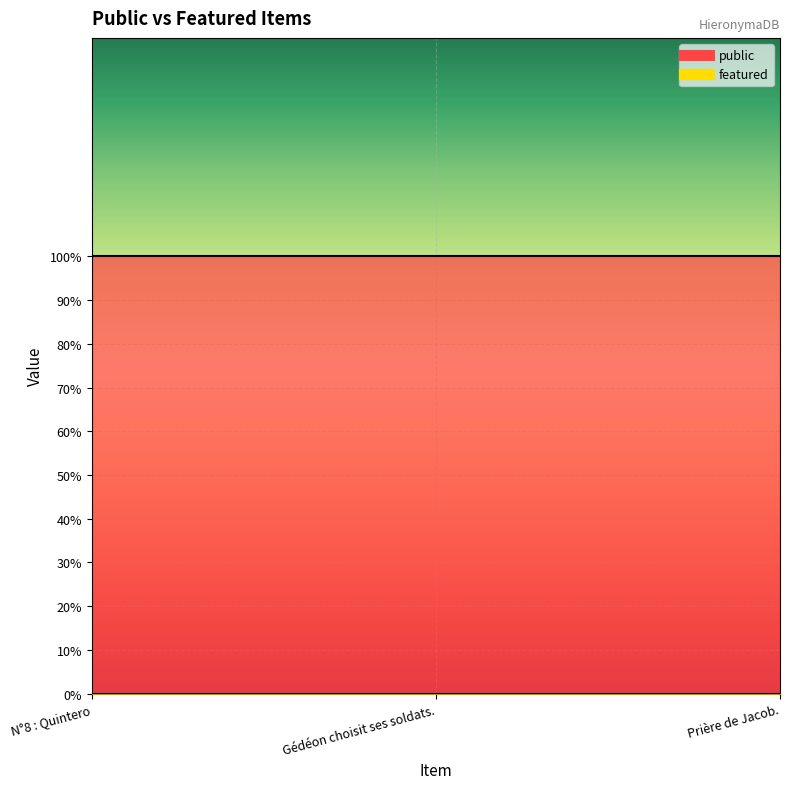

Reading left to right, extract all data points from this chart.

public: N°8 : Quintero=1	Gédéon choisit ses soldats.=1	Prière de Jacob.=1
featured: N°8 : Quintero=0	Gédéon choisit ses soldats.=0	Prière de Jacob.=0